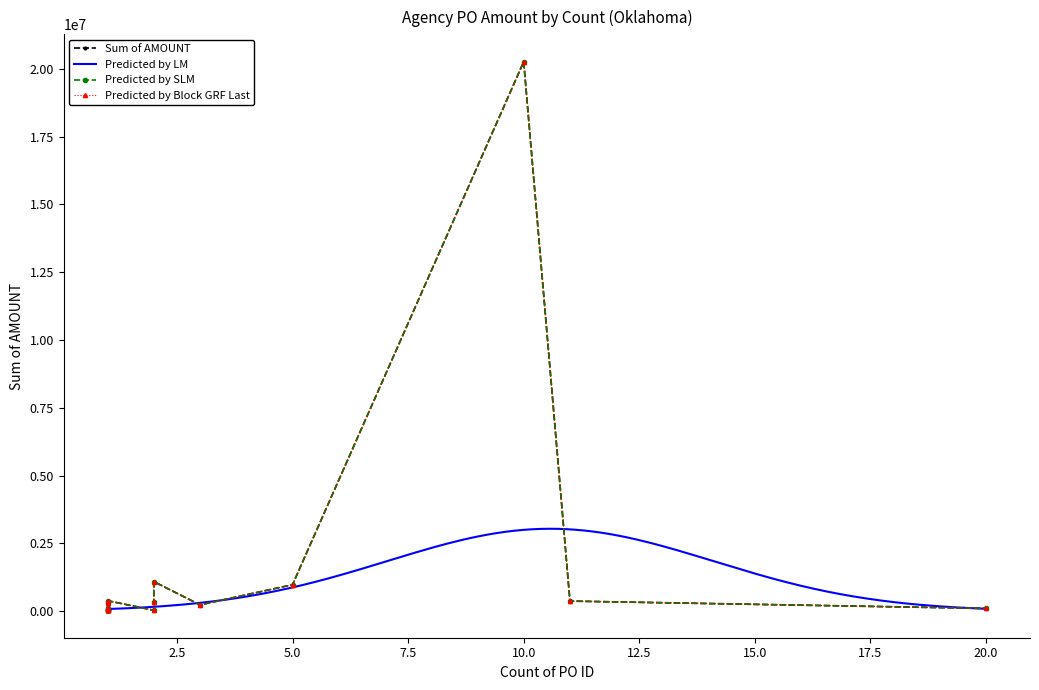

What is the maximum value for Predicted by LM?

3037885.7